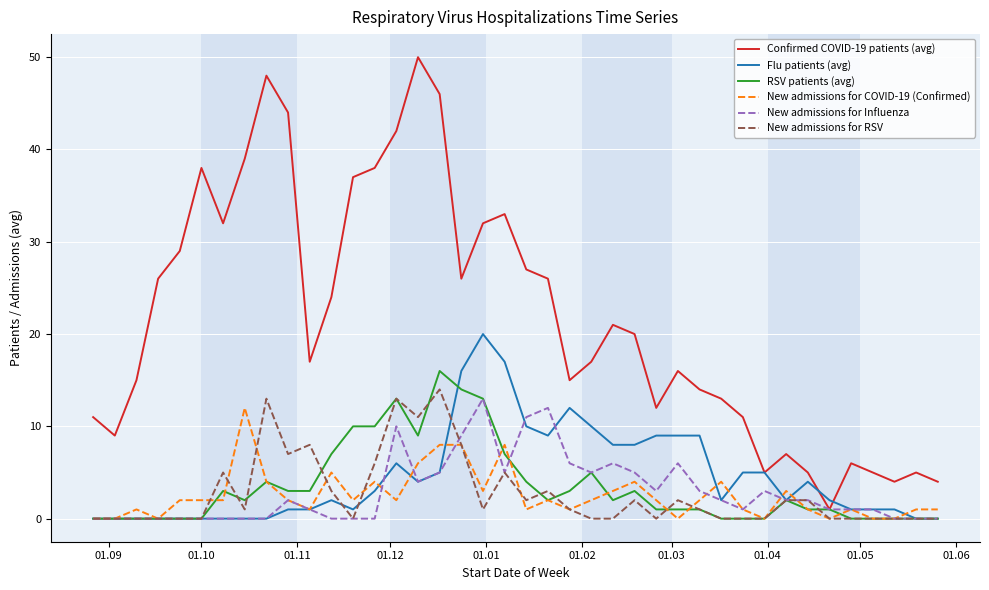

Reading left to right, list all the values displayed in this chart.

Confirmed COVID-19 patients (avg): 11	9	15	26	29	38	32	39	48	44	17	24	37	38	42	50	46	26	32	33	27	26	15	17	21	20	12	16	14	13	11	5	7	5	1	6	5	4	5	4
Flu patients (avg): 0	0	0	0	0	0	0	0	0	1	1	2	1	3	6	4	5	16	20	17	10	9	12	10	8	8	9	9	9	2	5	5	2	4	2	1	1	1	0	0
RSV patients (avg): 0	0	0	0	0	0	3	2	4	3	3	7	10	10	13	9	16	14	13	7	4	2	3	5	2	3	1	1	1	0	0	0	2	1	1	0	0	0	0	0
New admissions for COVID-19 (Confirmed): 0	0	1	0	2	2	2	12	4	2	1	5	2	4	2	6	8	8	3	8	1	2	1	2	3	4	2	0	2	4	1	0	3	1	0	1	0	0	1	1
New admissions for Influenza: 0	0	0	0	0	0	0	0	0	2	1	0	0	0	10	4	5	9	13	5	11	12	6	5	6	5	3	6	3	2	1	3	2	2	1	1	1	0	0	0
New admissions for RSV: 0	0	0	0	0	0	5	1	13	7	8	3	0	6	13	11	14	8	1	5	2	3	1	0	0	2	0	2	1	0	0	0	2	2	0	0	0	0	0	0